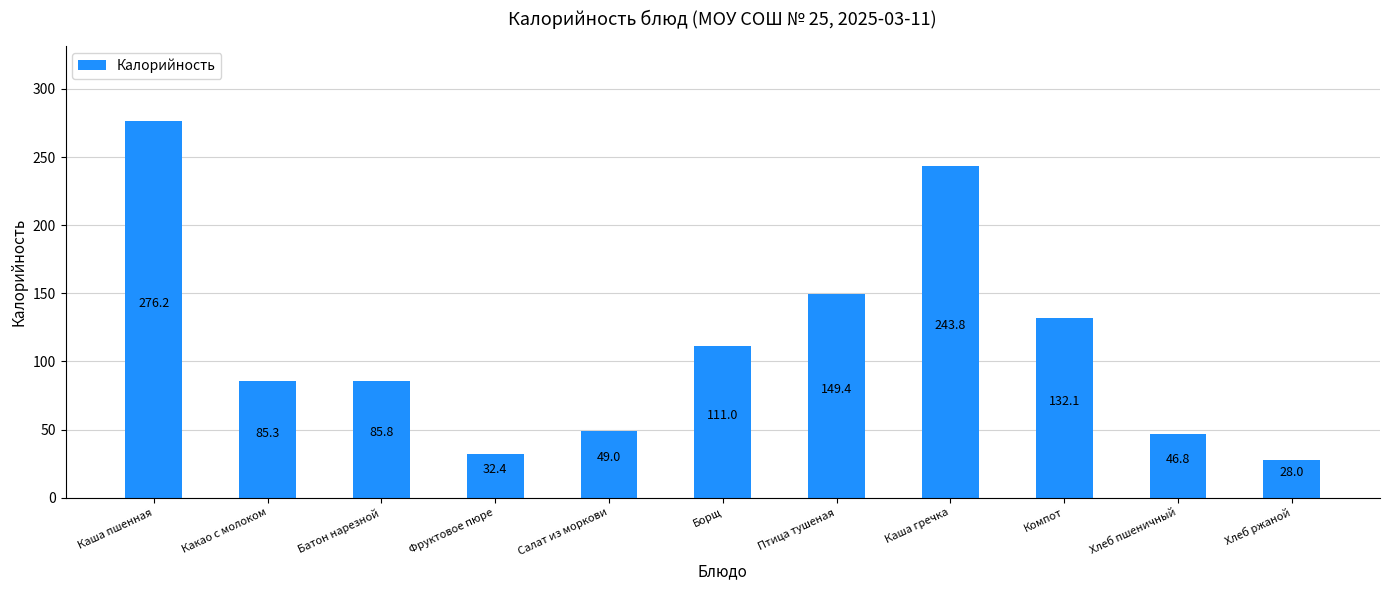

Reading left to right, transcribe all the data shown in this chart.

276.2	85.3	85.8	32.4	49.0	111.0	149.4	243.8	132.1	46.8	28.0